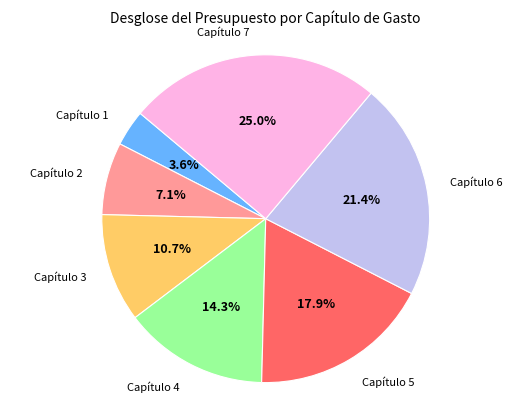

How many segments does this pie chart have?

7